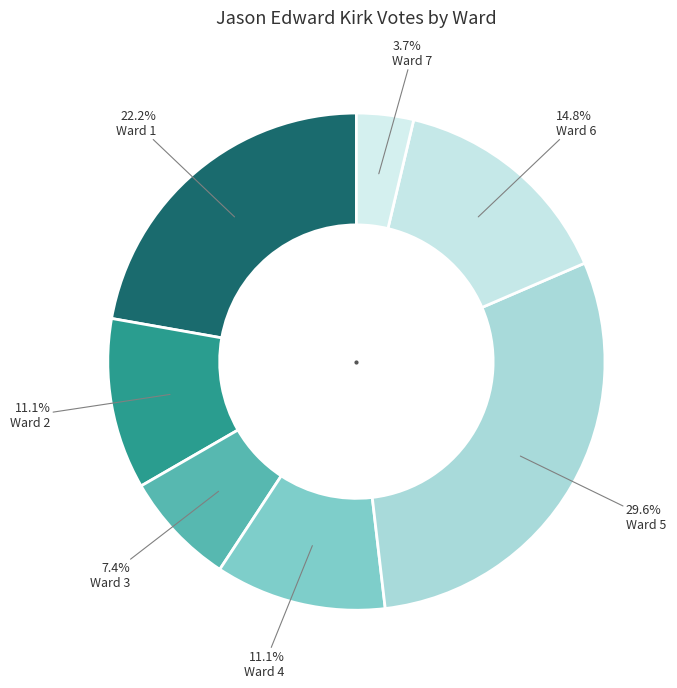

True or false: Ward 5 accounts for 41% of the total.

False